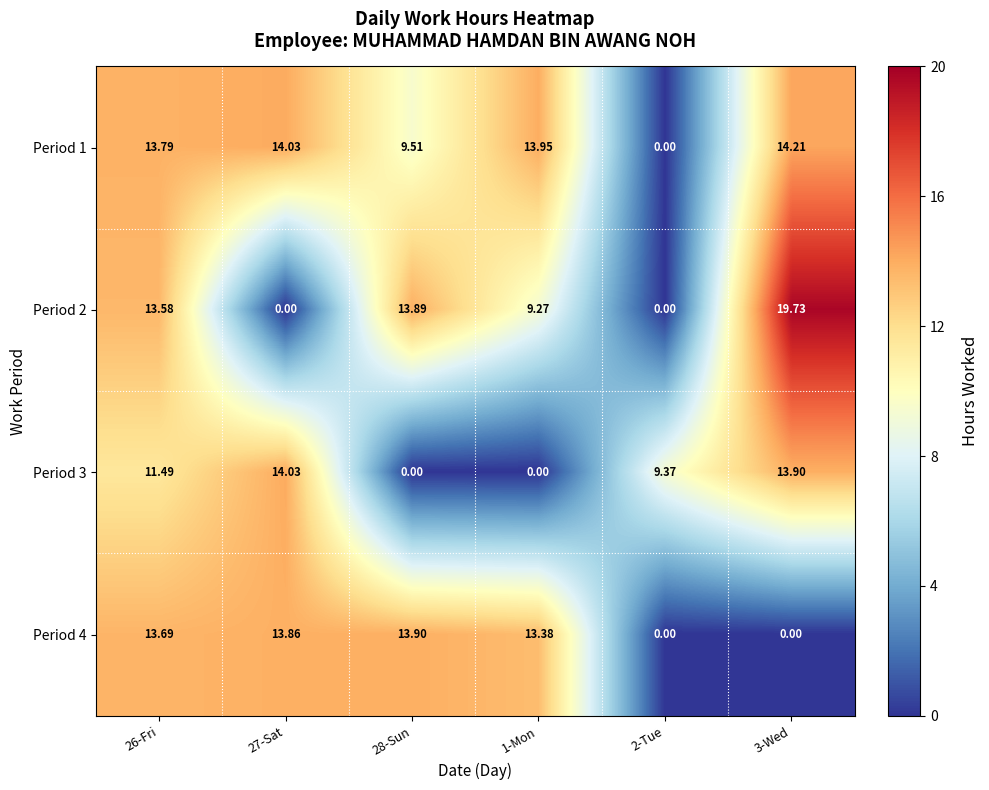

At which category is the sum across all series the highest?

26-Fri